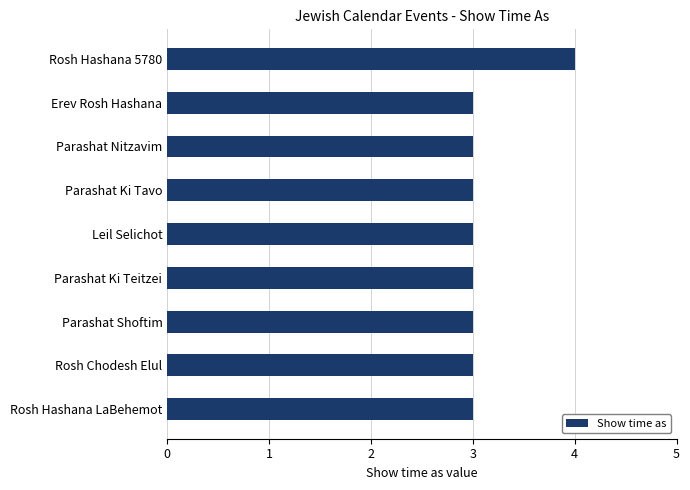

What is the average value?

3